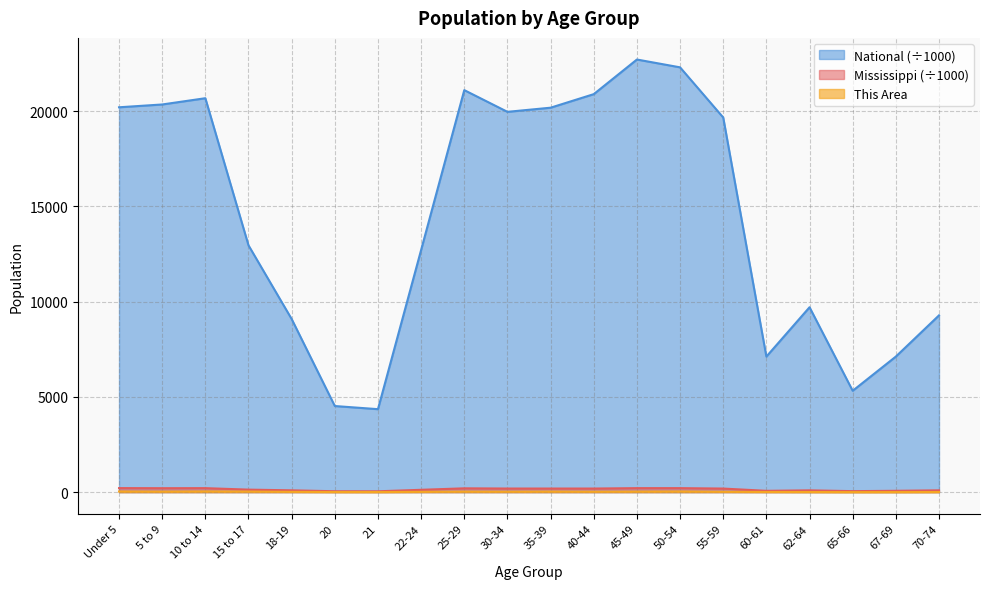

How many values in the This Area series are below 21?

10